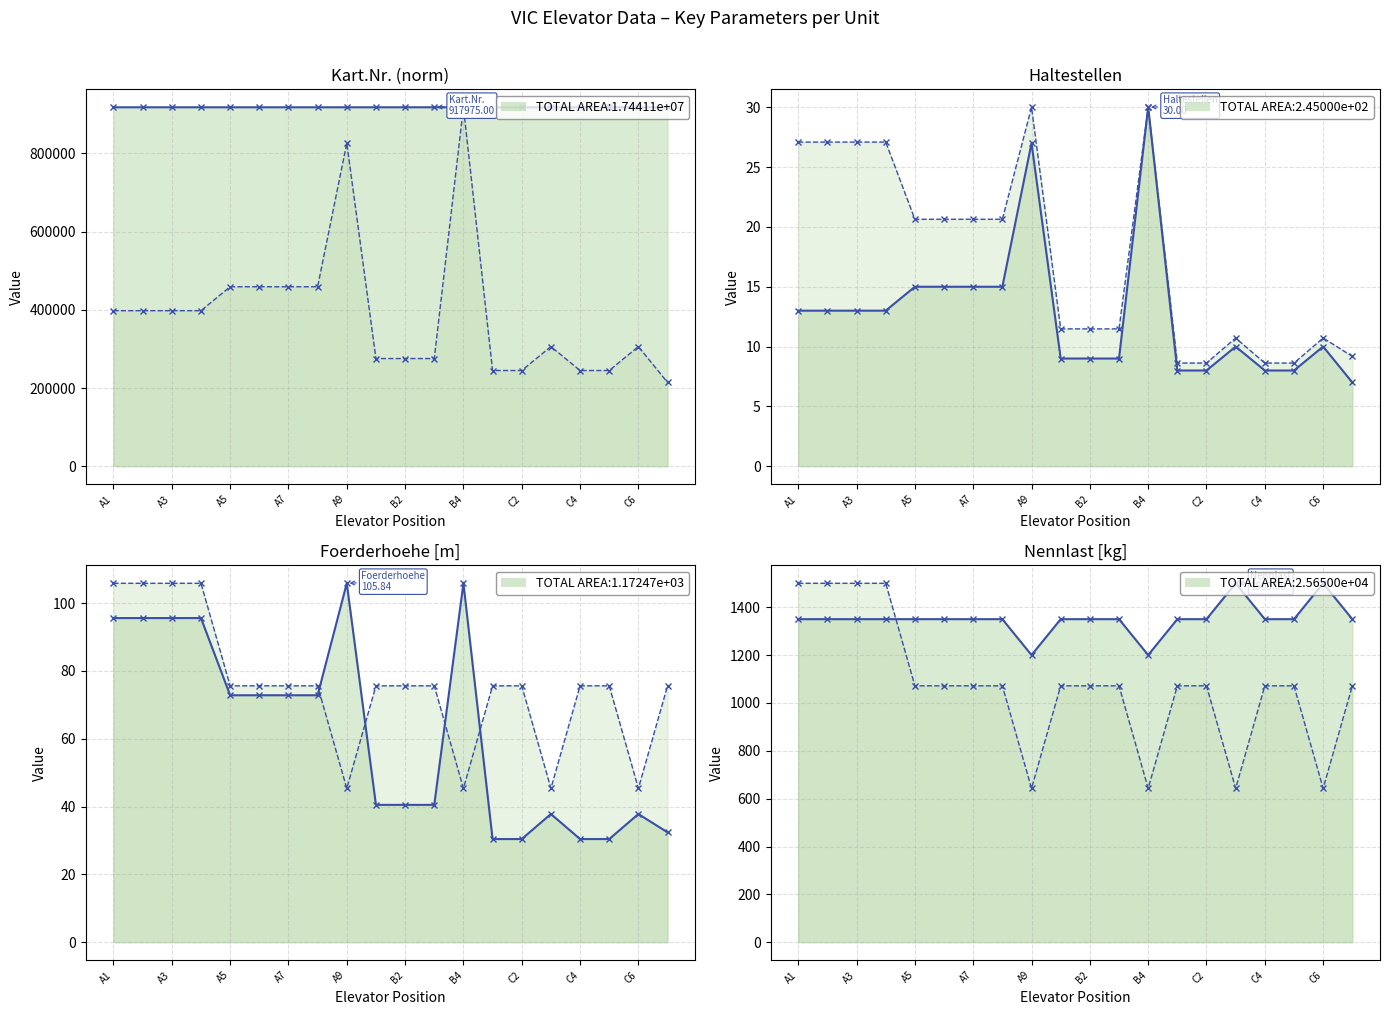

Which has a higher value, 16 or 19?

19